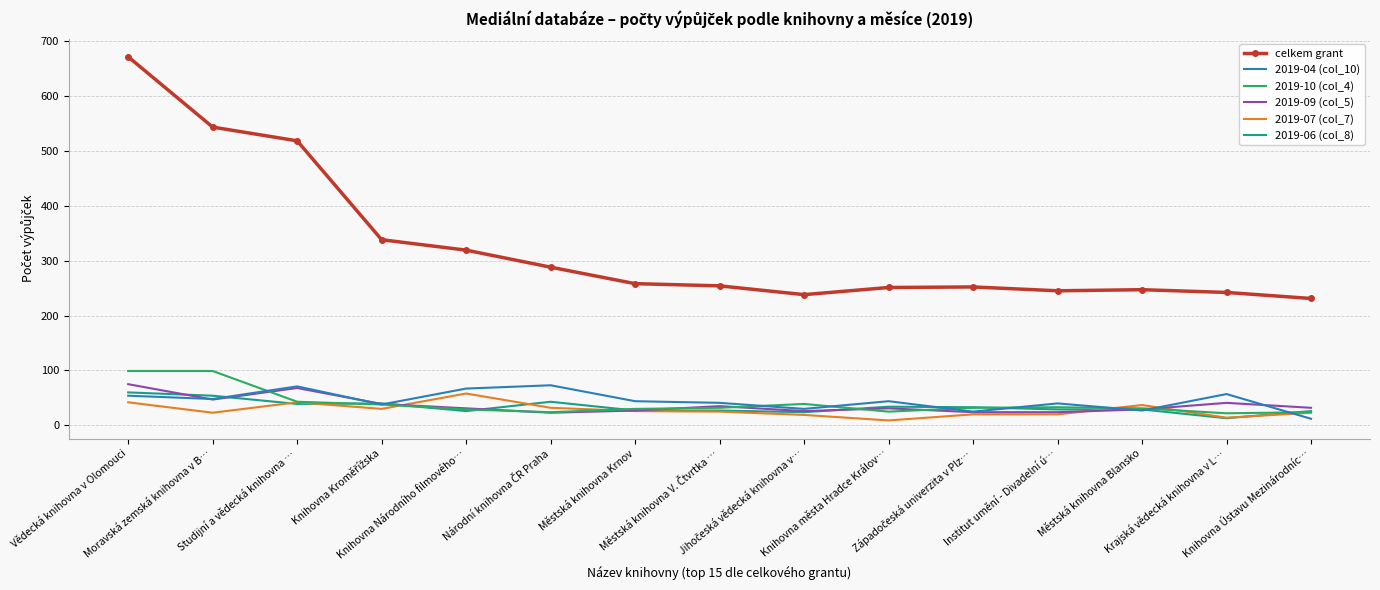

Which series has the widest spread of values?

celkem grant